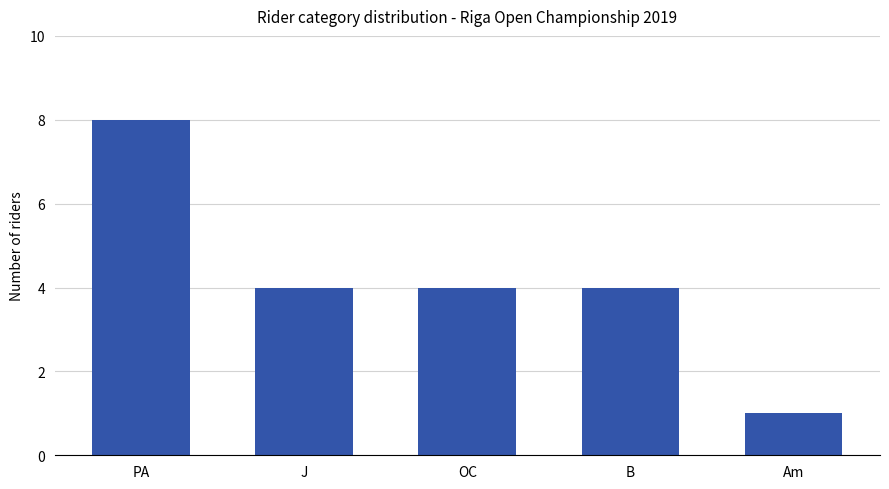

What is the change in value from OC to Am?

-3